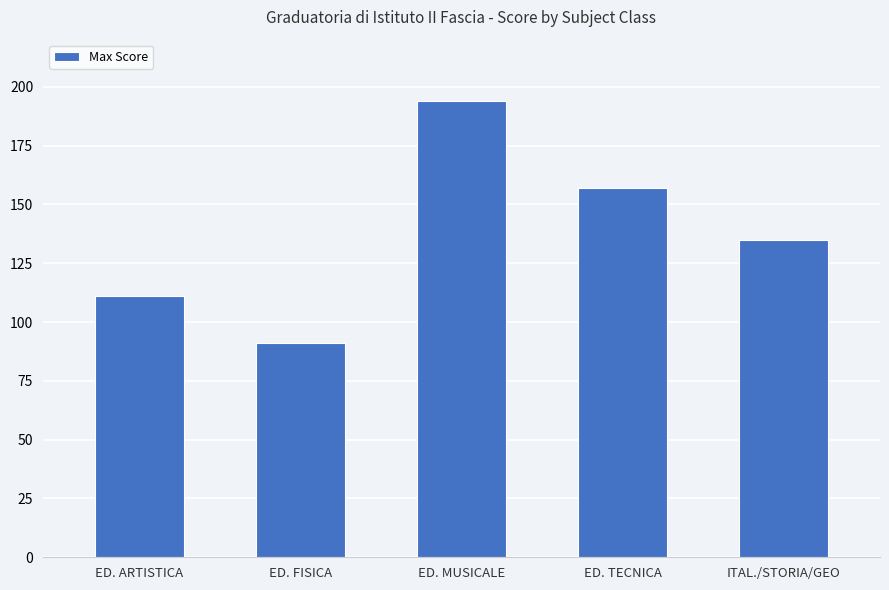

What is the greatest value displayed?

194